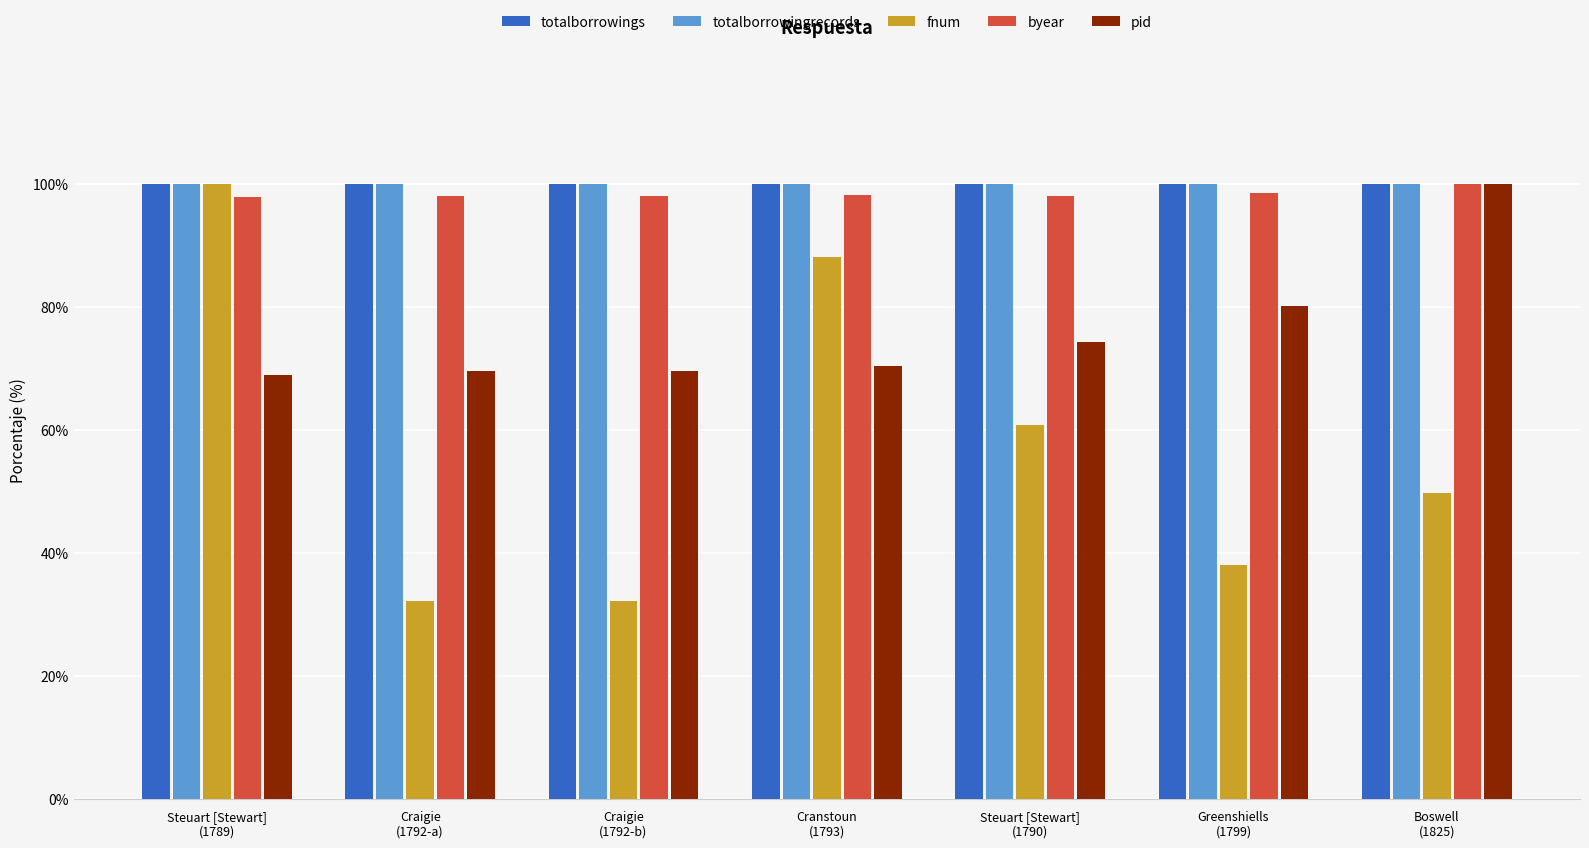

Does the chart contain any negative values?

No